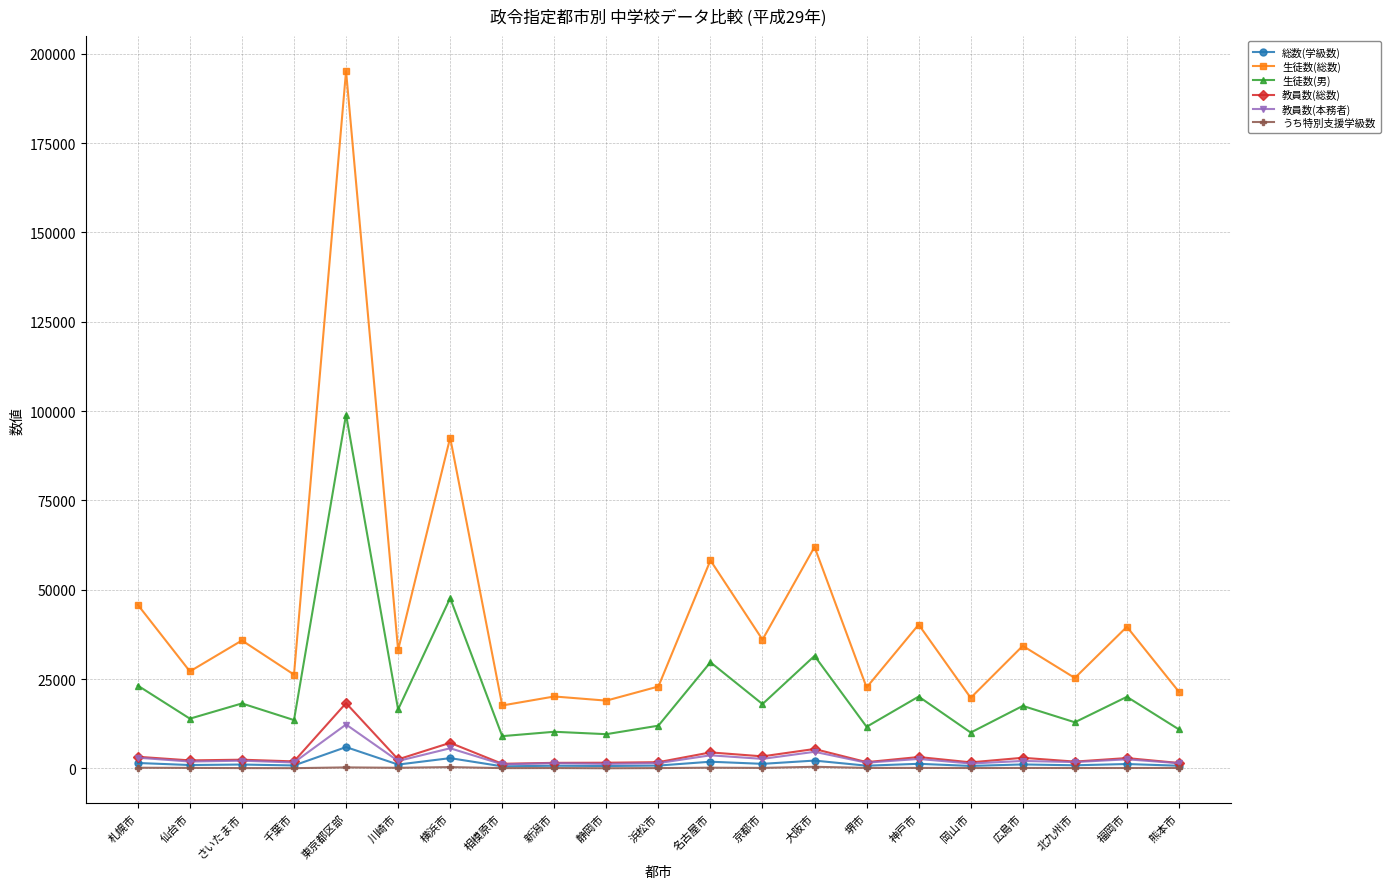

Count the number of categories in the chart.

21